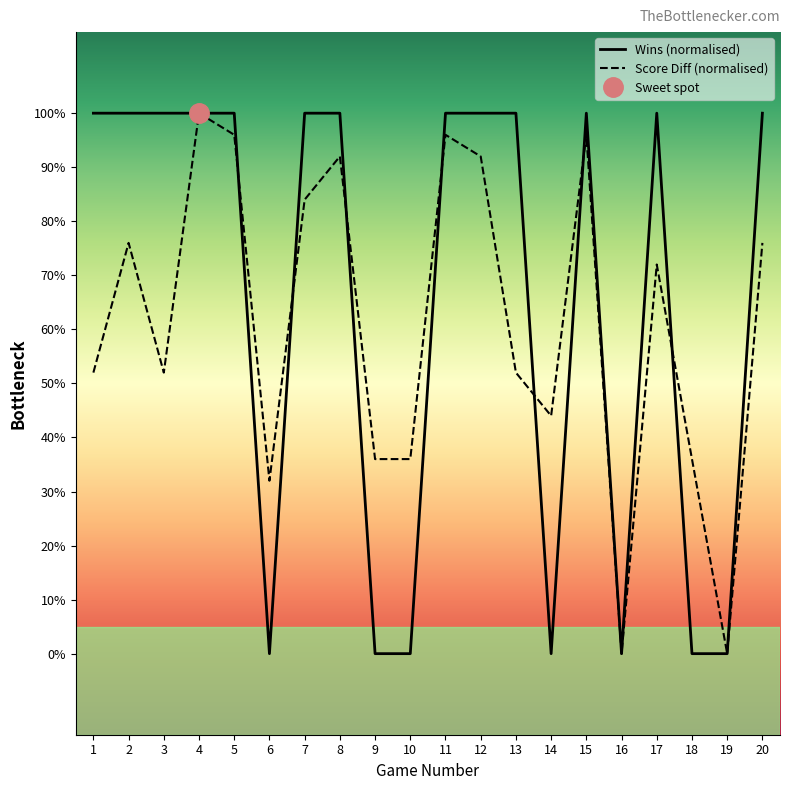

Reading right to left, transcribe all the data shown in this chart.

Wins: 20=1.0	19=0.0	18=0.0	17=1.0	16=0.0	15=1.0	14=0.0	13=1.0	12=1.0	11=1.0	10=0.0	9=0.0	8=1.0	7=1.0	6=0.0	5=1.0	4=1.0	3=1.0	2=1.0	1=1.0
Score Diff: 20=0.8	19=0.0	18=0.4	17=0.7	16=0.0	15=1.0	14=0.4	13=0.5	12=0.9	11=1.0	10=0.4	9=0.4	8=0.9	7=0.8	6=0.3	5=1.0	4=1.0	3=0.5	2=0.8	1=0.5